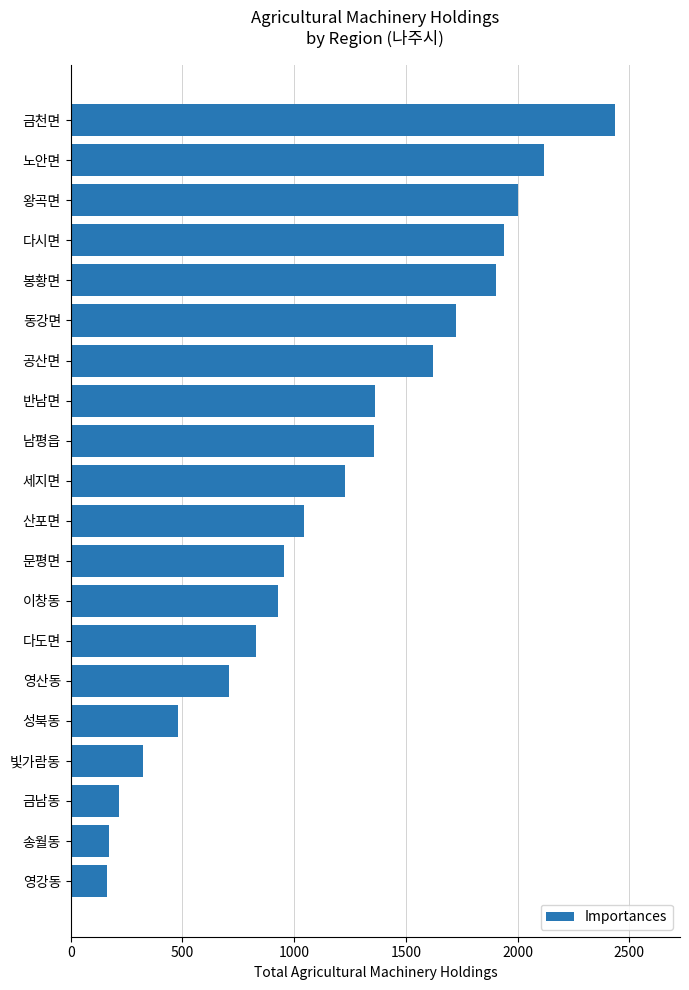

The value at 성북동 is 272. True or false?

False